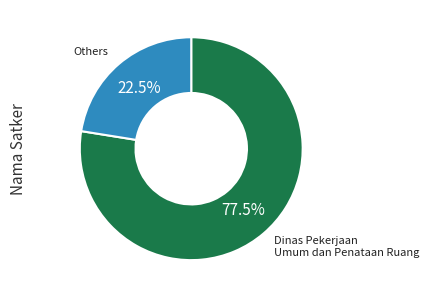

Is there any slice that represents more than half of the pie?

Yes